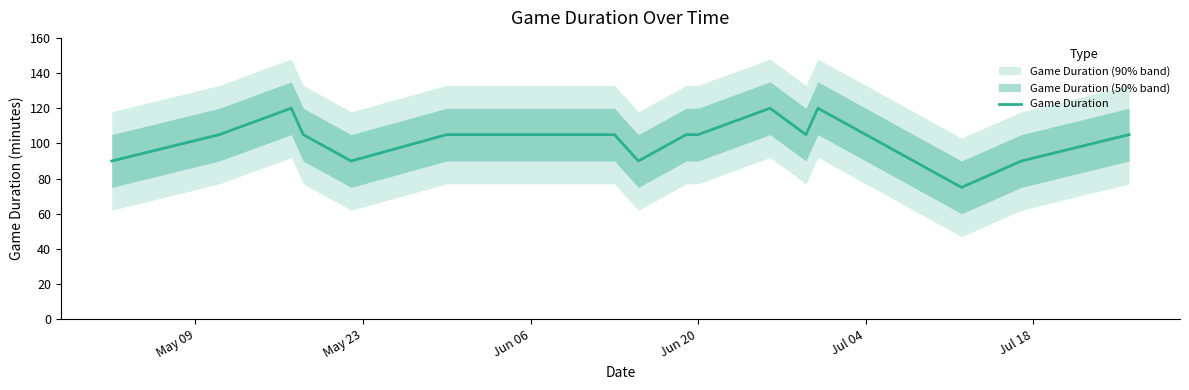

Count the number of values greater than 105.

3